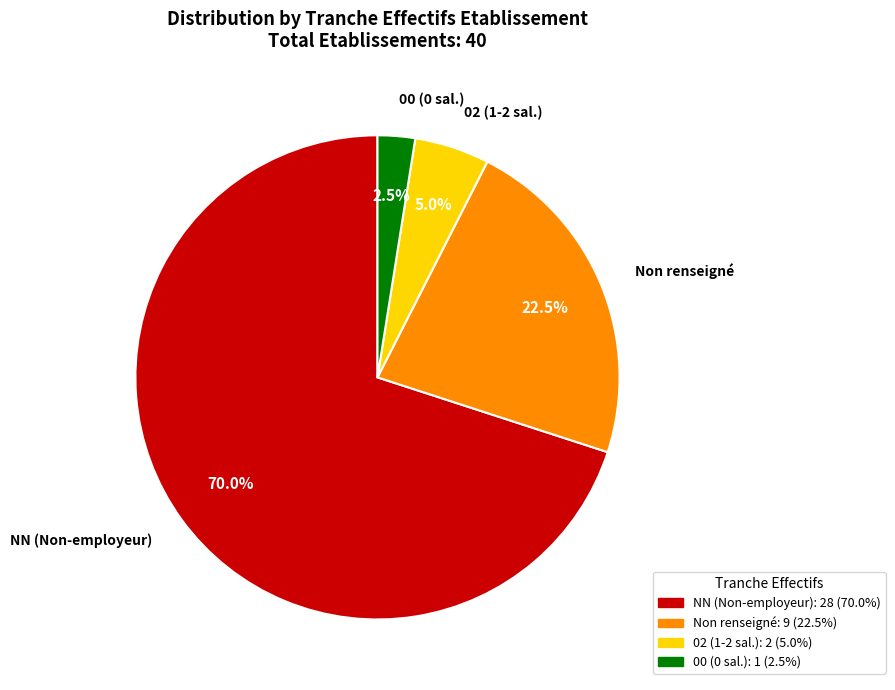

Is there a majority slice in this chart?

Yes